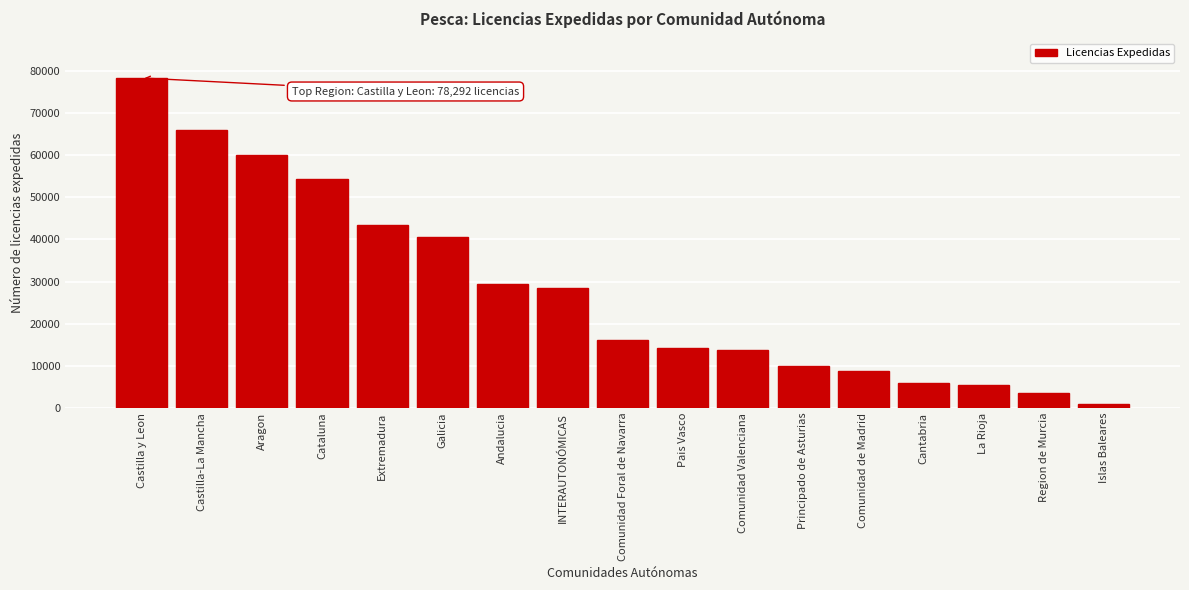

Reading right to left, list all the values displayed in this chart.

Islas Baleares=904	Region de Murcia=3463	La Rioja=5333	Cantabria=5986	Comunidad de Madrid=8745	Principado de Asturias=9914	Comunidad Valenciana=13695	Pais Vasco=14139	Comunidad Foral de Navarra=16230	INTERAUTONÓMICAS=28464	Andalucia=29314	Galicia=40609	Extremadura=43304	Cataluna=54266	Aragon=60033	Castilla-La Mancha=65914	Castilla y Leon=78292